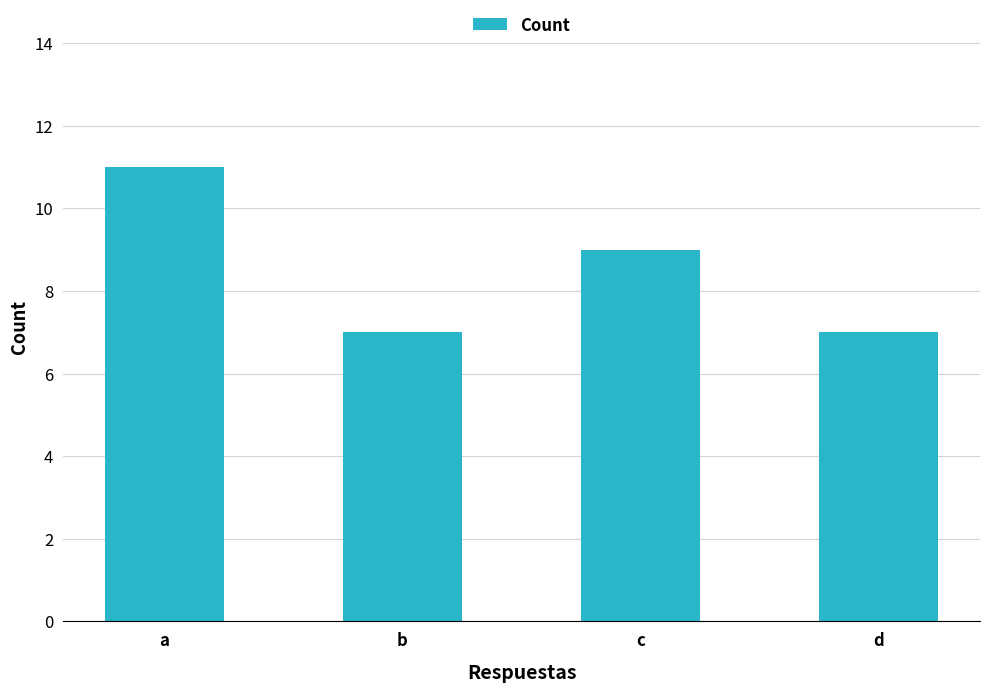

What is the greatest value displayed?

11